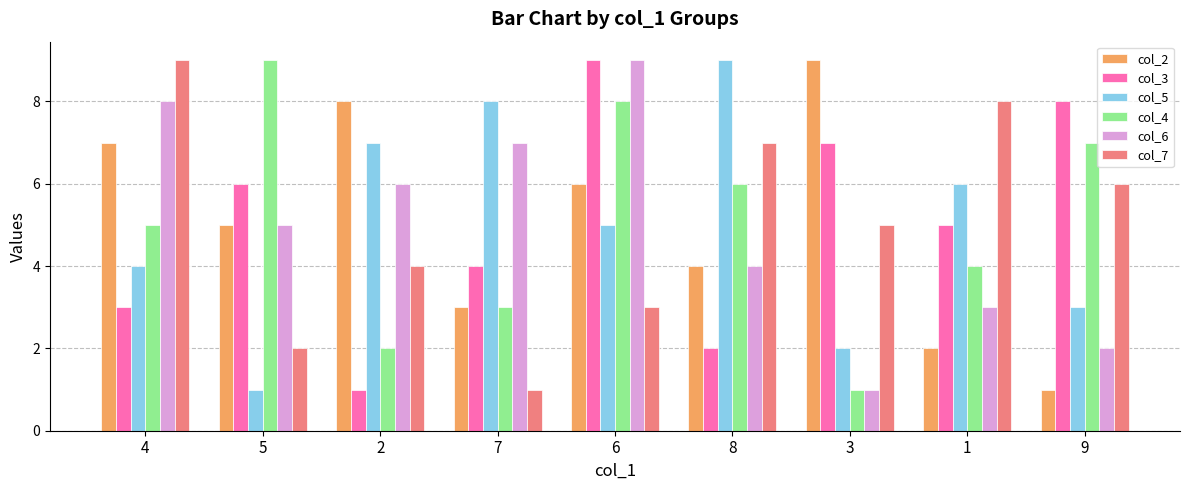

What position from the left is 9?

9